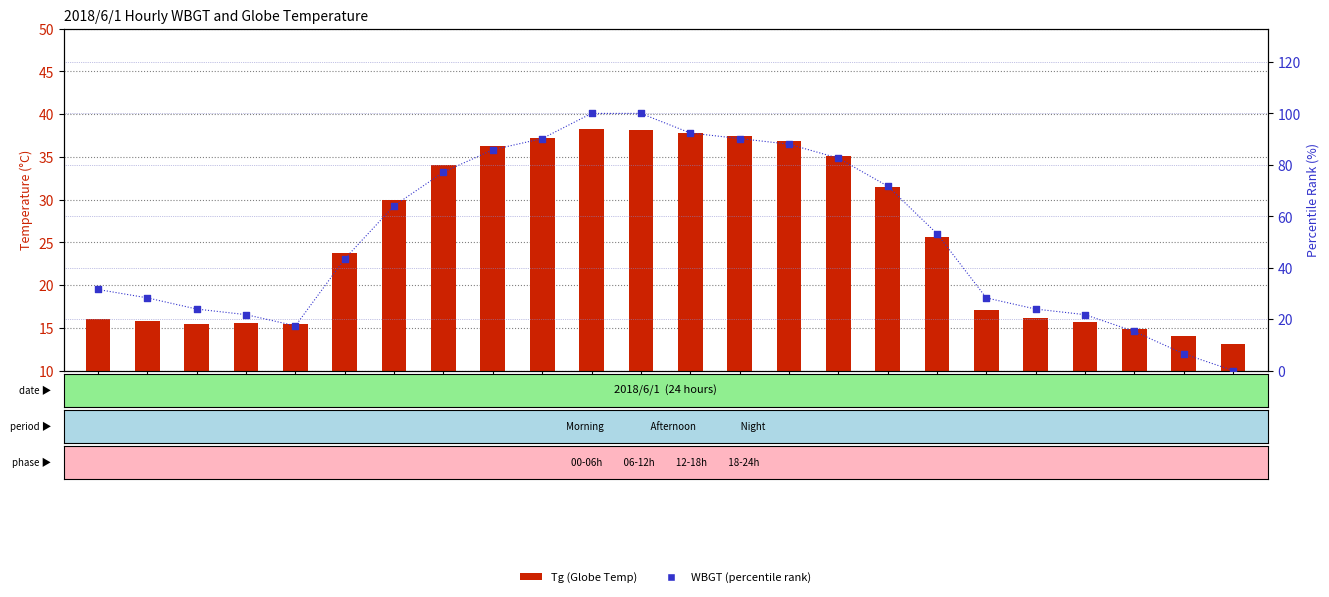

At how many categories does at least one series exceed 12?

24